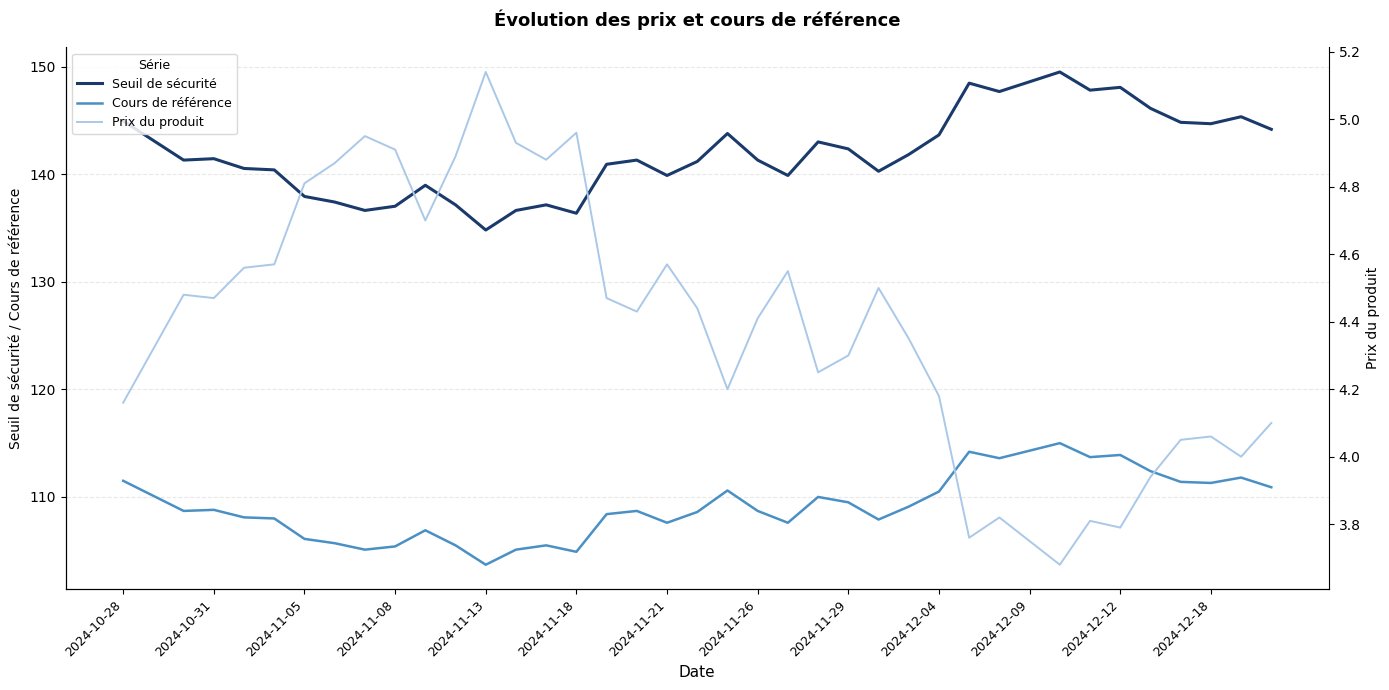

Does the chart have visible grid lines?

Yes